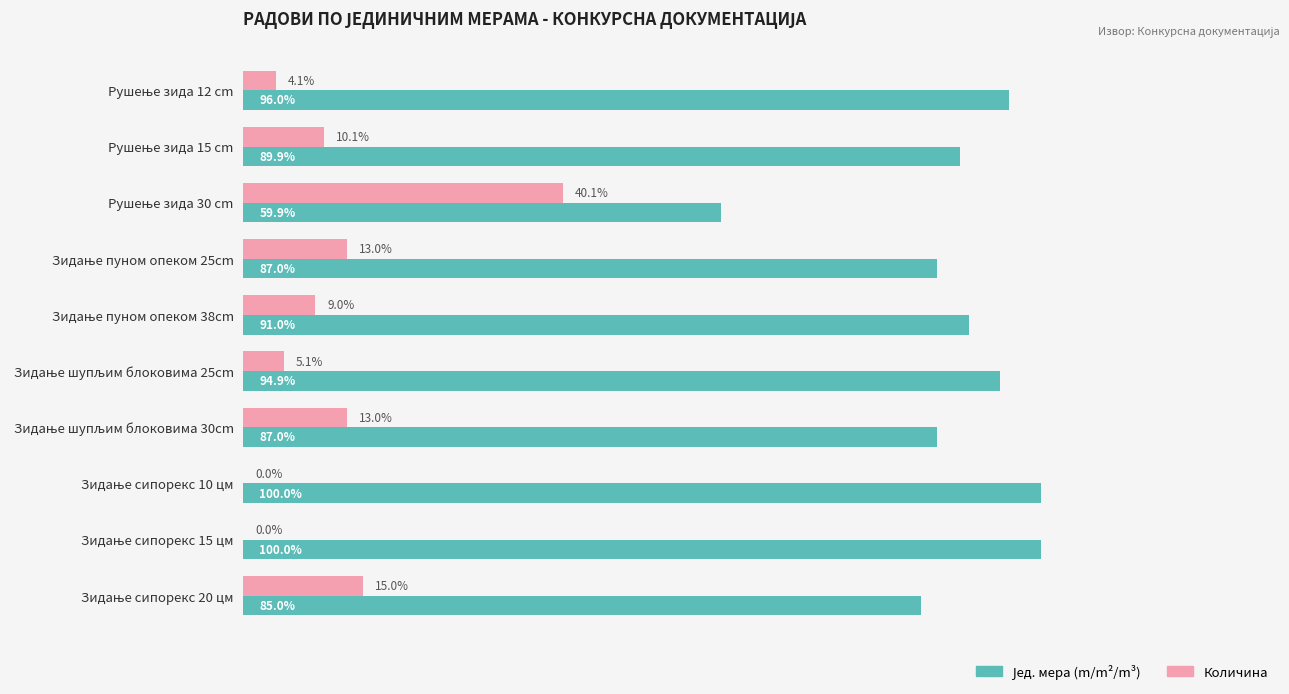

What is the value of the Јед. мера (m/m²/m³) bar at the 1st from the left?

96.0